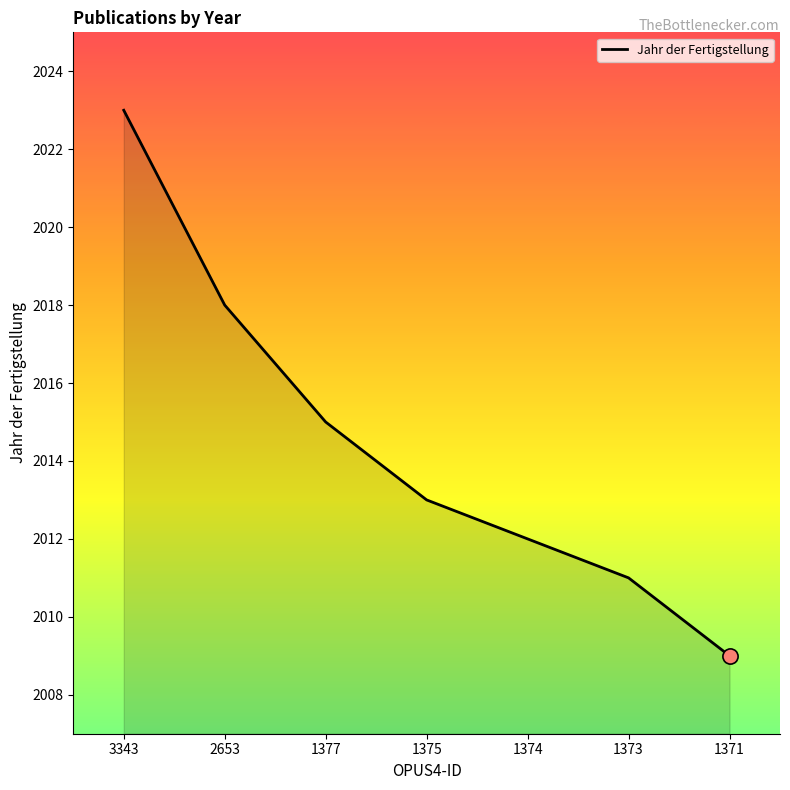

Approximately how many times larger is the value at 2653 compared to 1374?

1.0